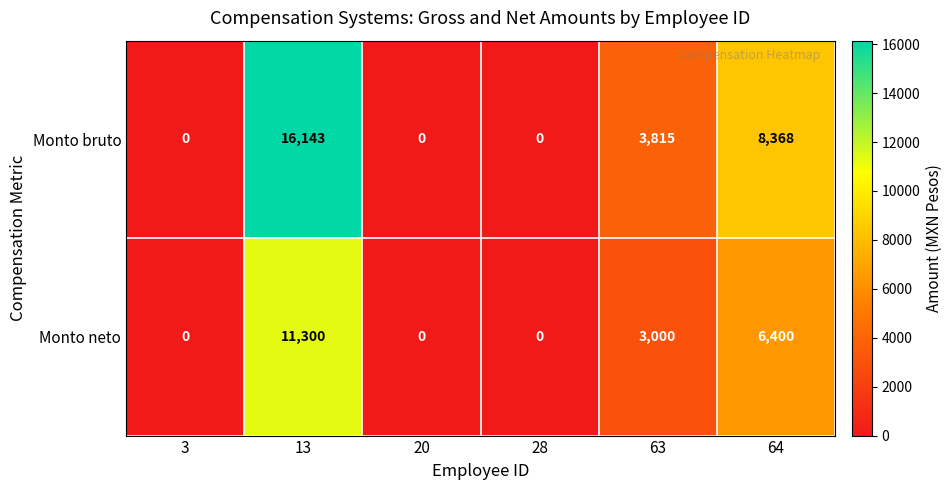

Is it true that Monto bruto equals 0 at 20?

True